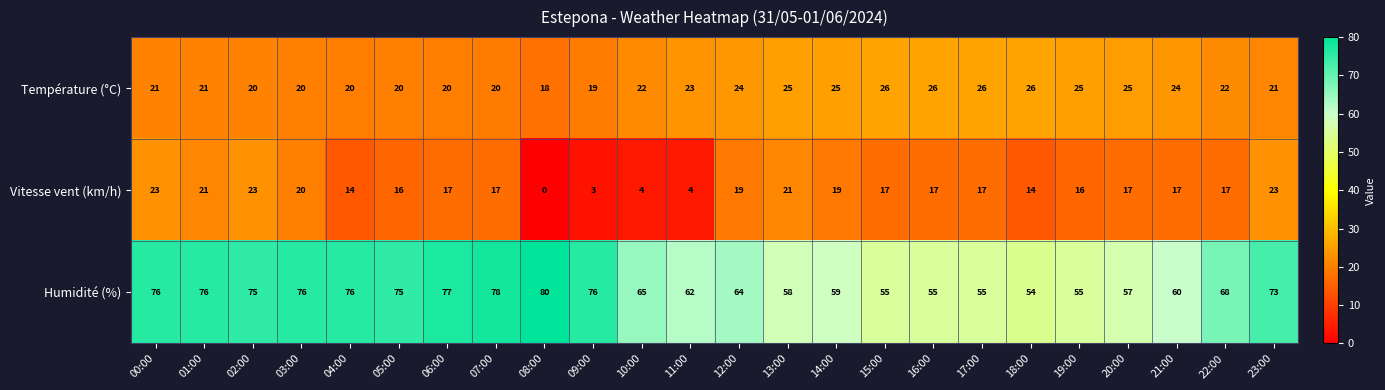

Where does the Humidité (%) series first go above 68?

00:00